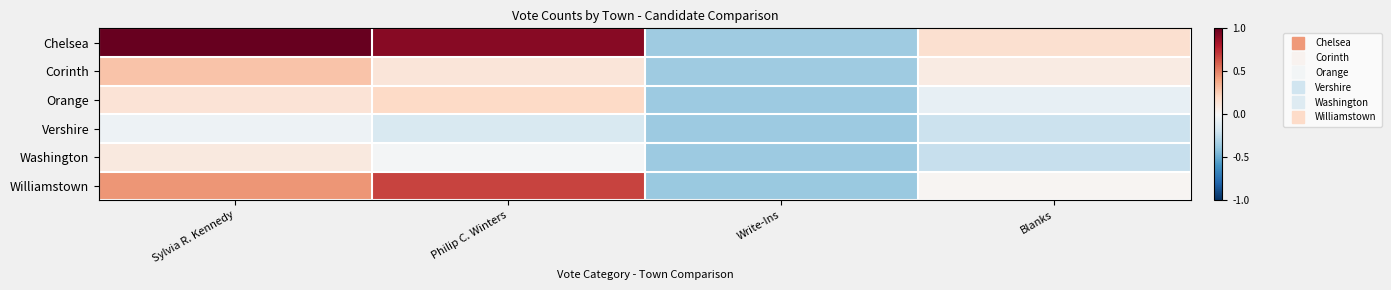

Count the number of data series in this chart.

6